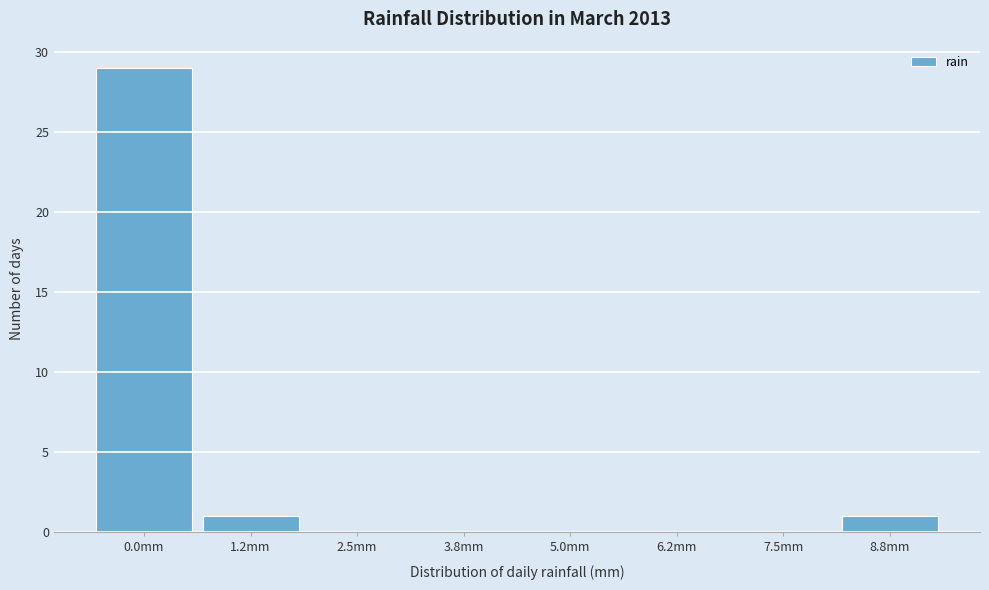

Reading left to right, what are all the values shown in this chart?

0.0mm=29	1.2mm=1	2.5mm=0	3.8mm=0	5.0mm=0	6.2mm=0	7.5mm=0	8.8mm=1